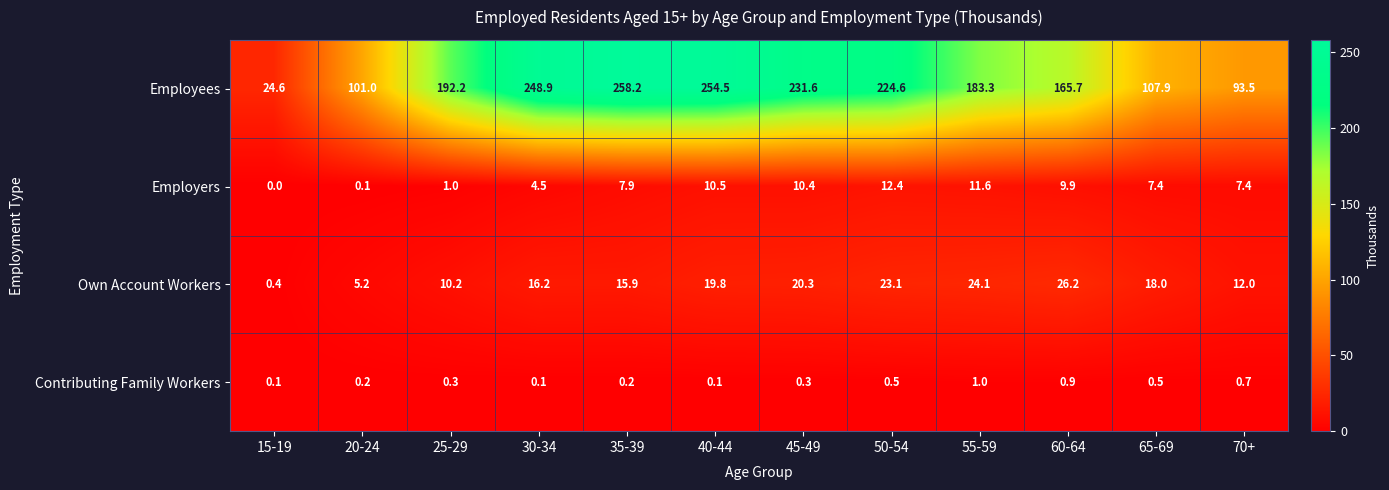

True or false: Own Account Workers has a value of 32.9 at 55-59.

False